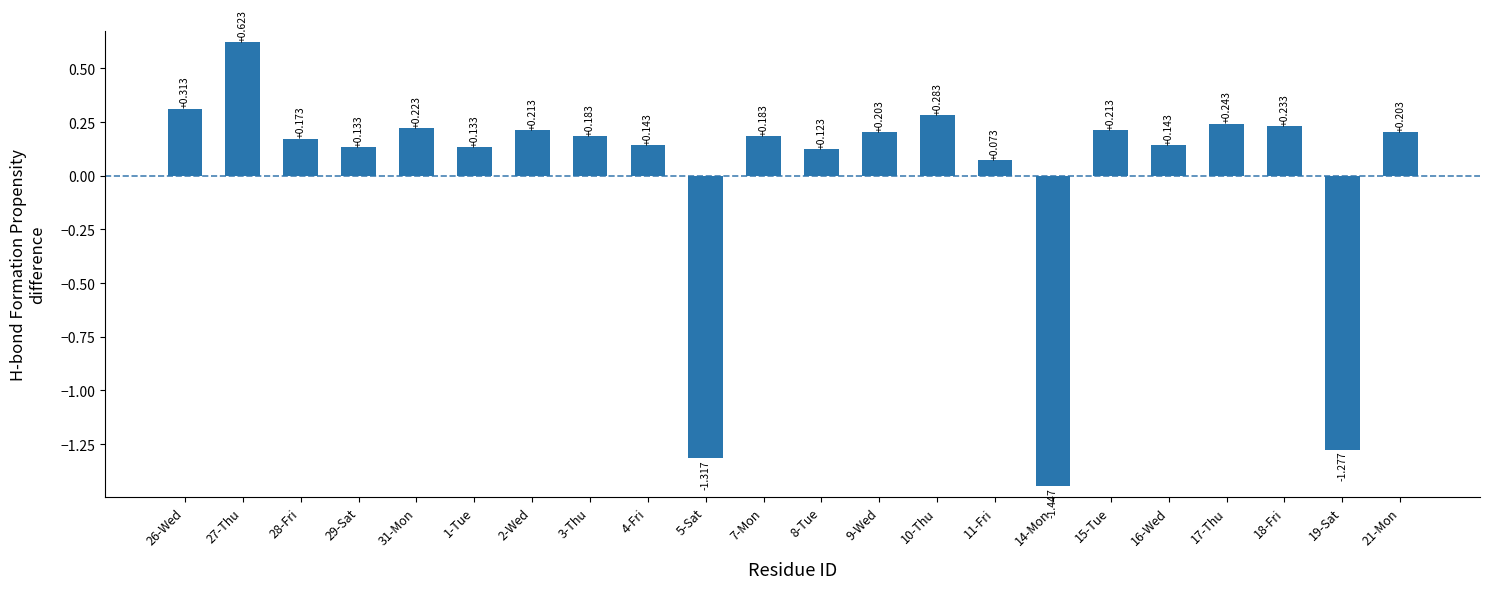

How many distinct data groups are displayed?

1